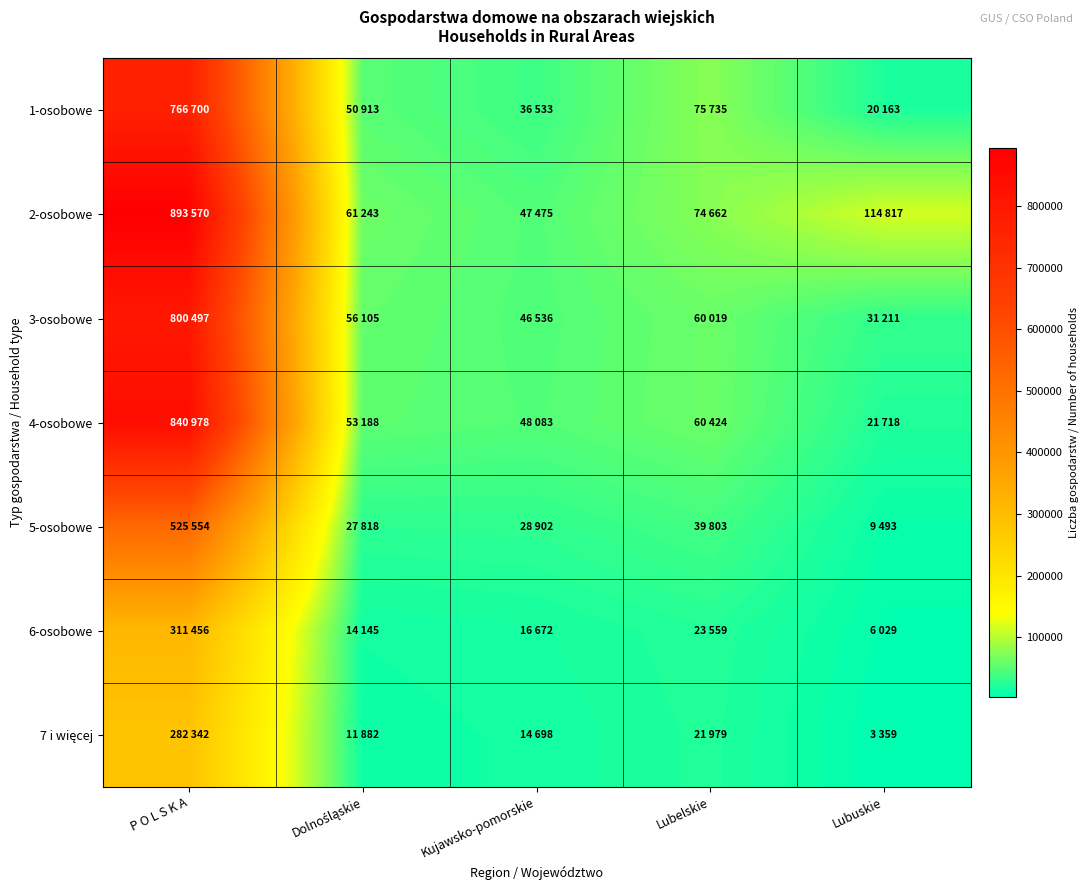

What is the total value across all series at Kujawsko-pomorskie?

238899